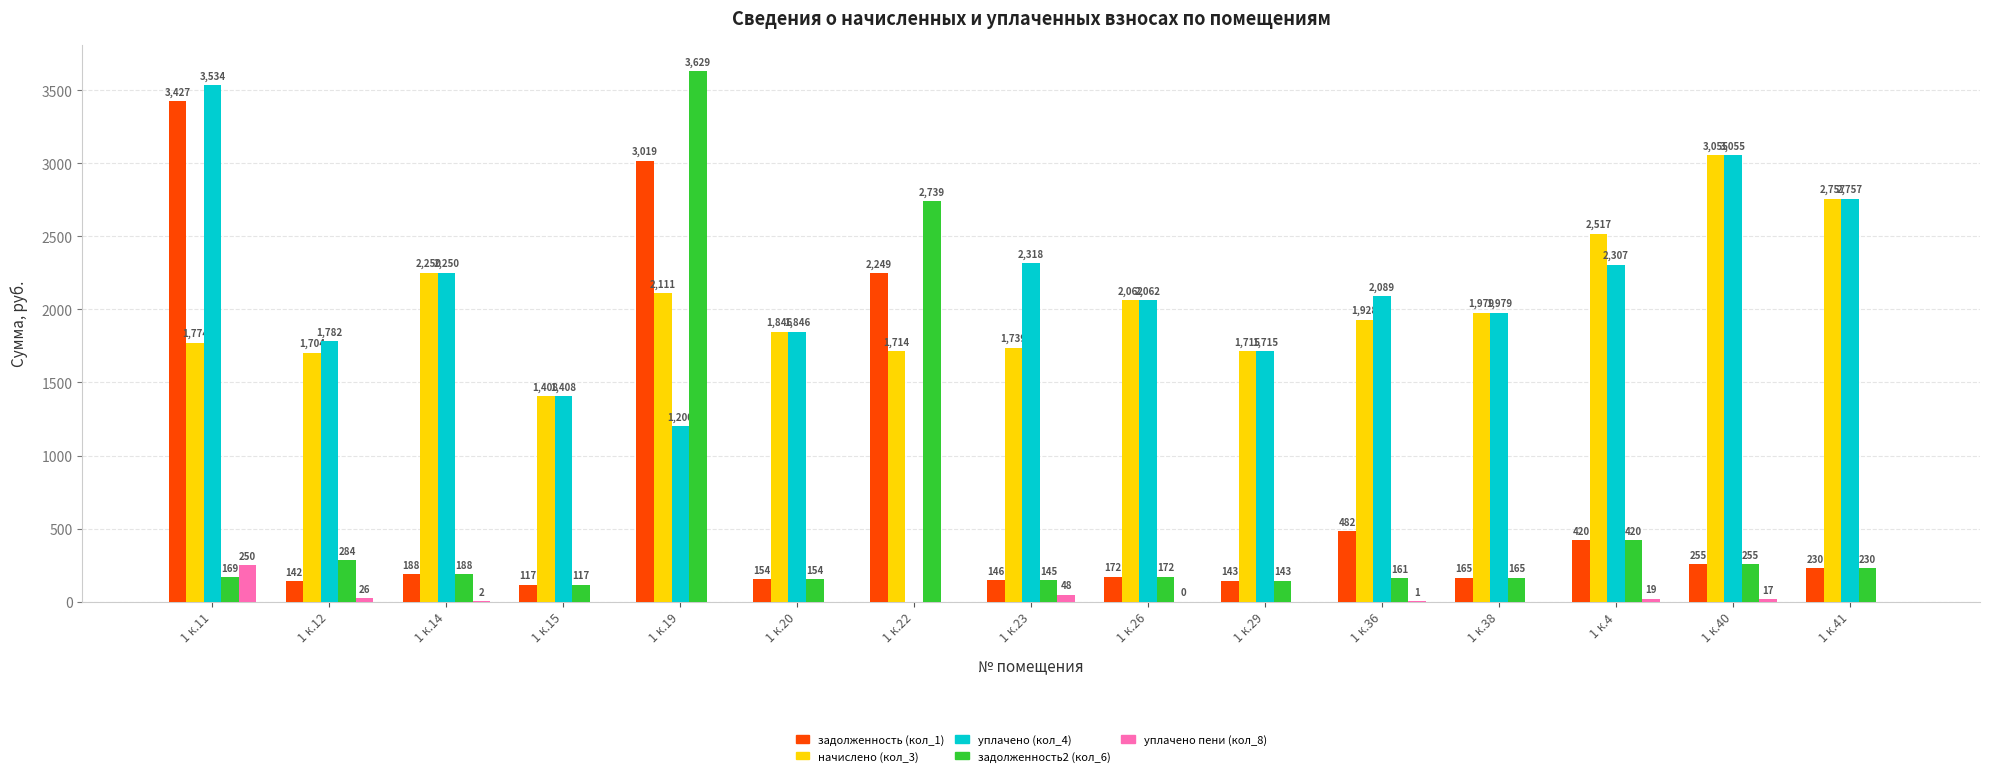

At which label does уплачено (кол_4) first exceed 2061?

1 к.11